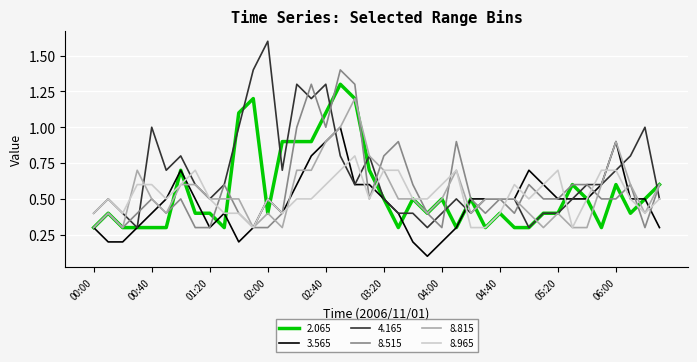

Which series has the largest total across all categories?

4.165